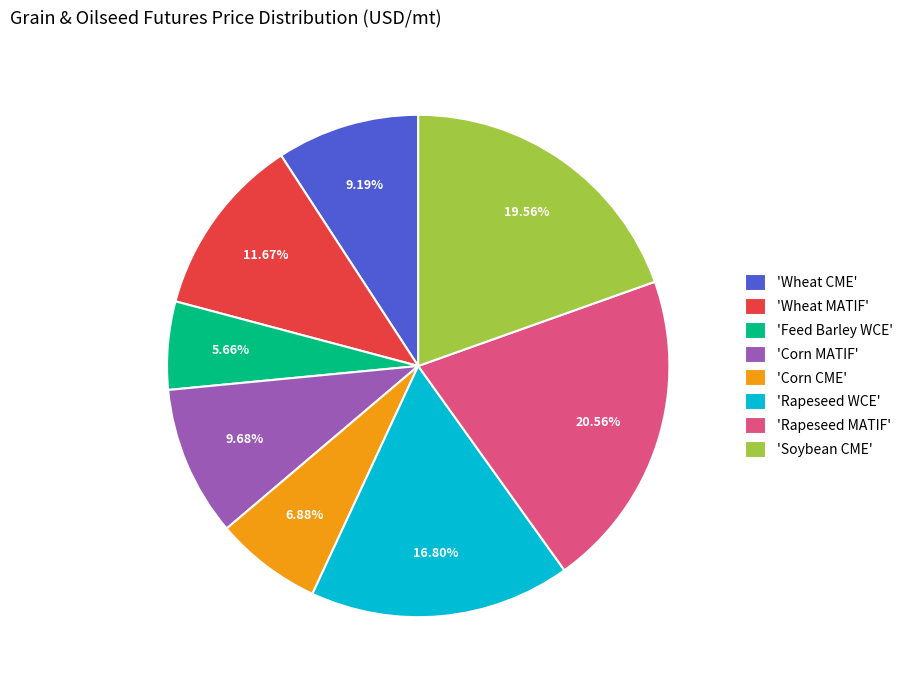

Do 'Corn CME' and 'Feed Barley WCE' together represent more than half of the pie?

No